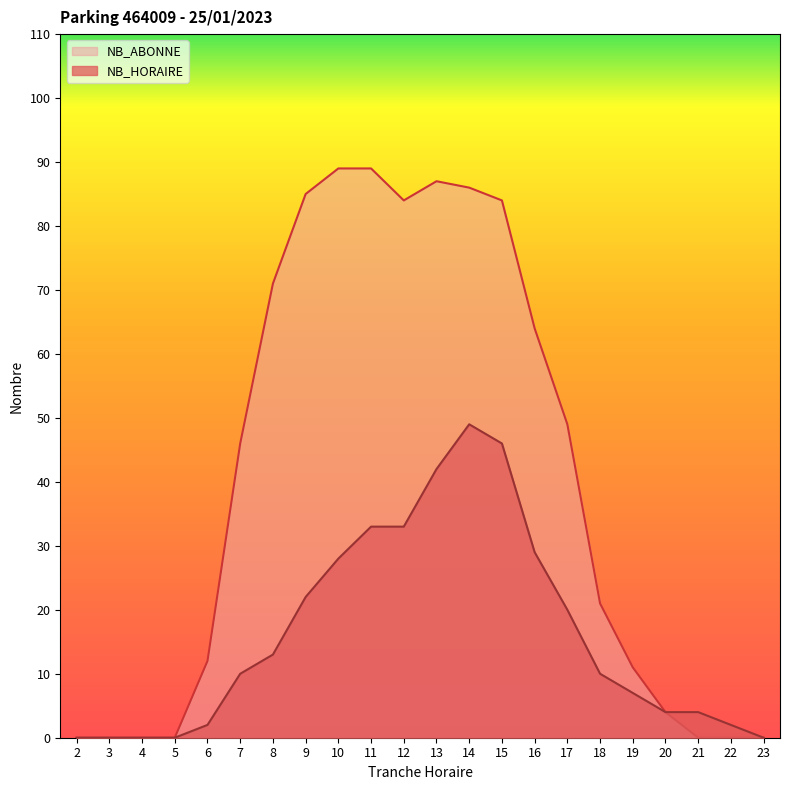

What is the spread (max minus min) of values at 22?

2